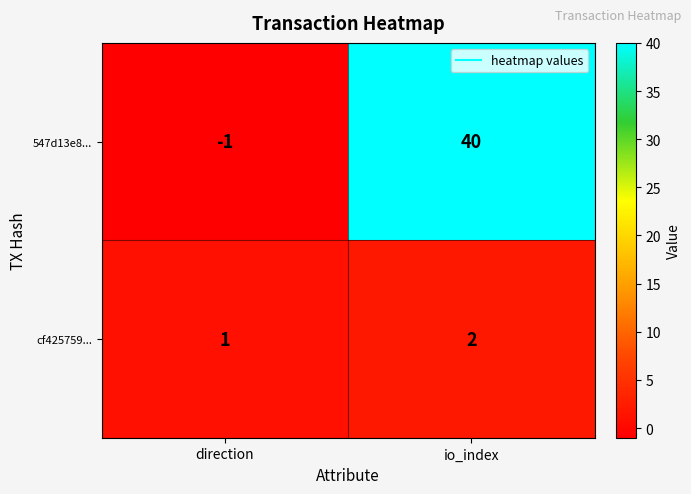

At which category is the sum across all series the highest?

io_index